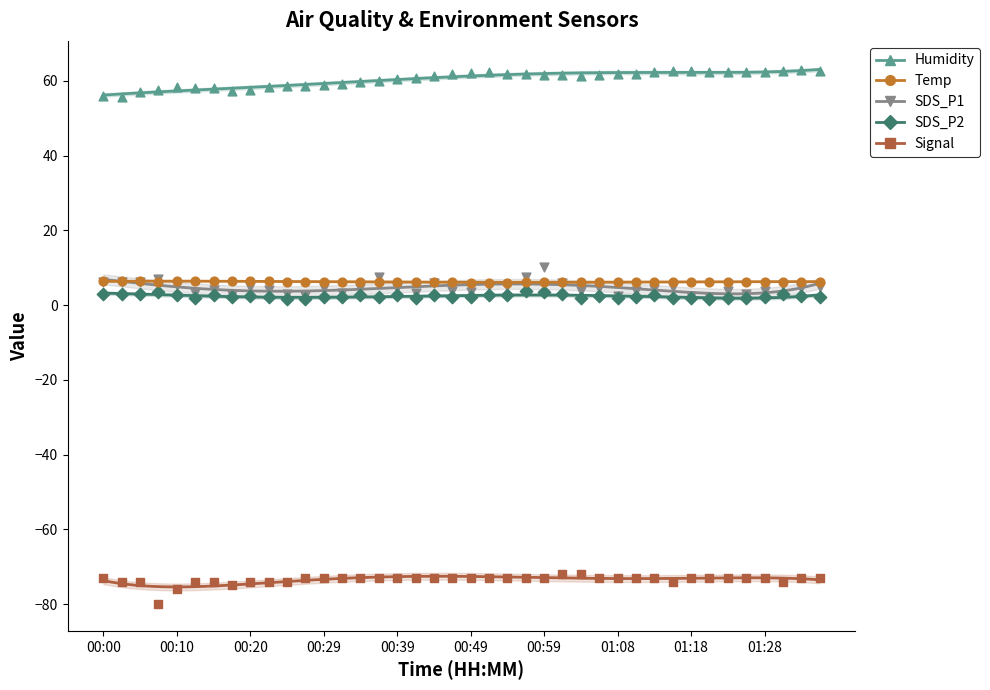

What are all the series names shown in the legend?

Humidity, Temp, SDS_P1, SDS_P2, Signal